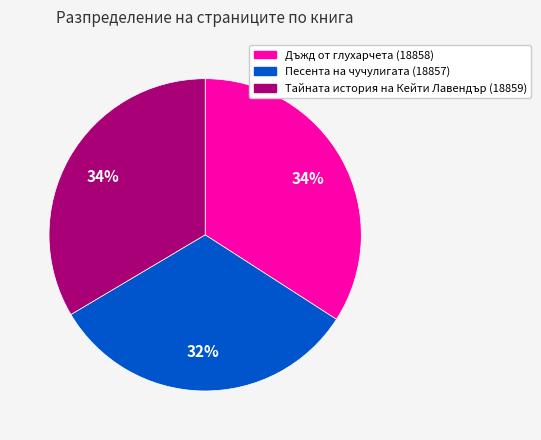

The Тайната история на Кейти Лавендър (18859) slice represents 23% of the pie. True or false?

False